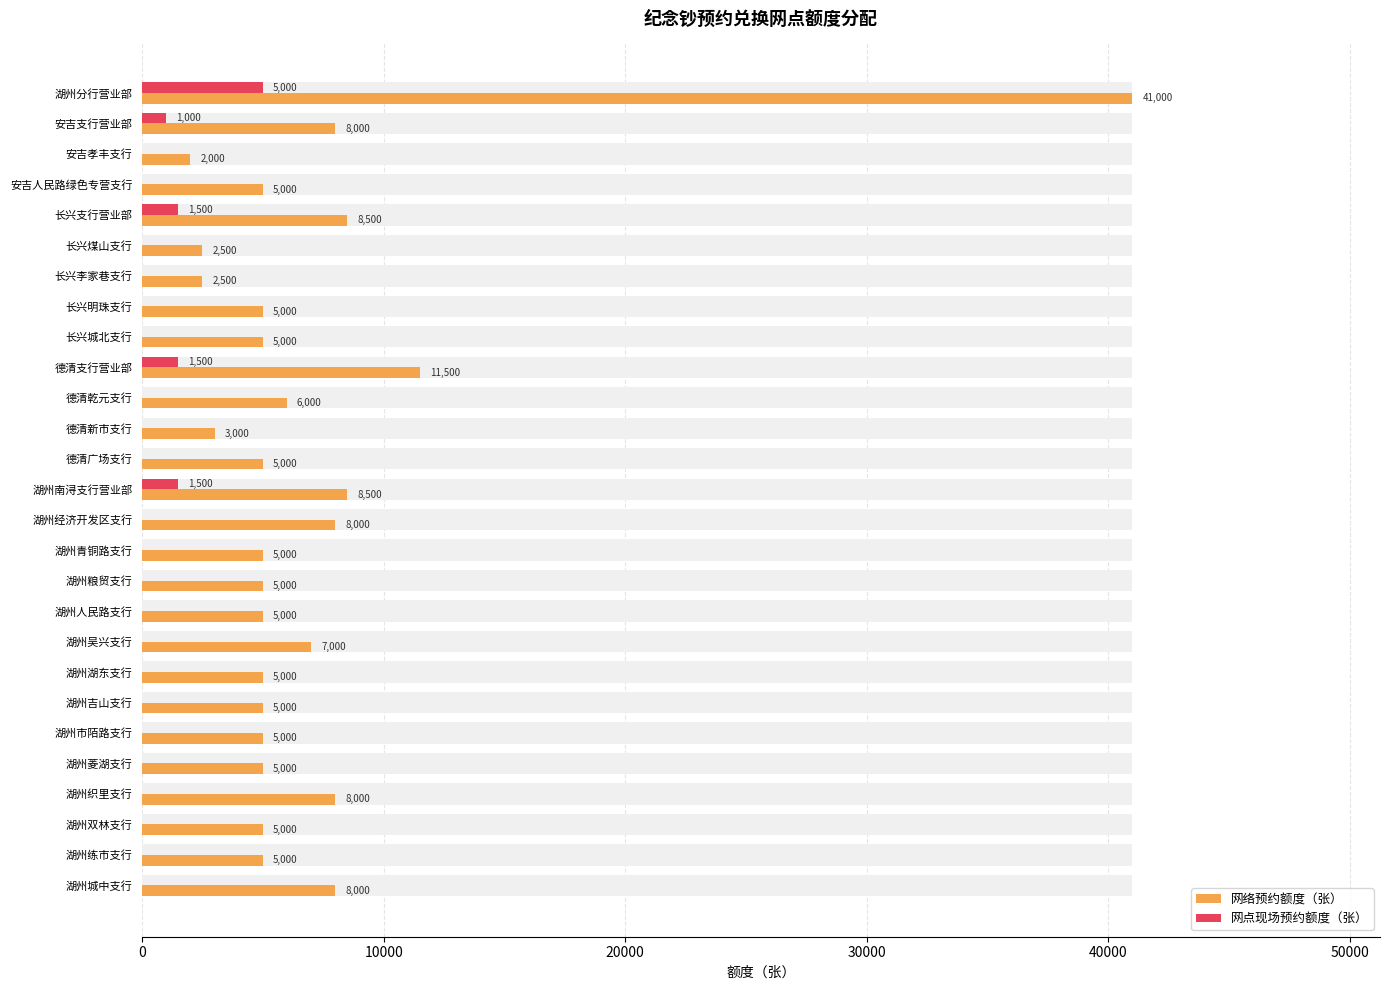

What are all the series names shown in the legend?

网络预约额度（张）, 网点现场预约额度（张）